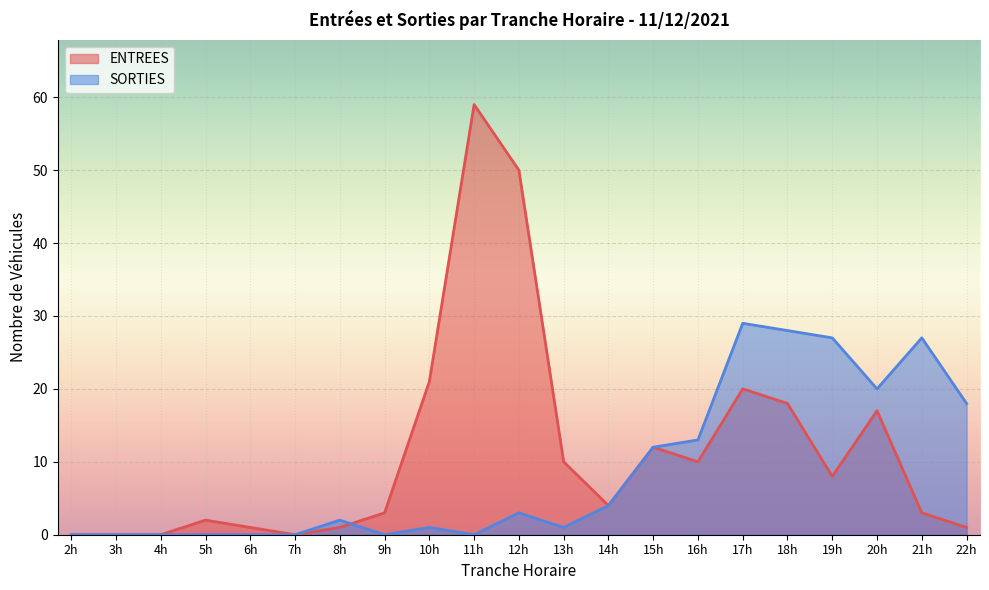

Between 7h and 13h, which series saw the biggest shift?

ENTREES